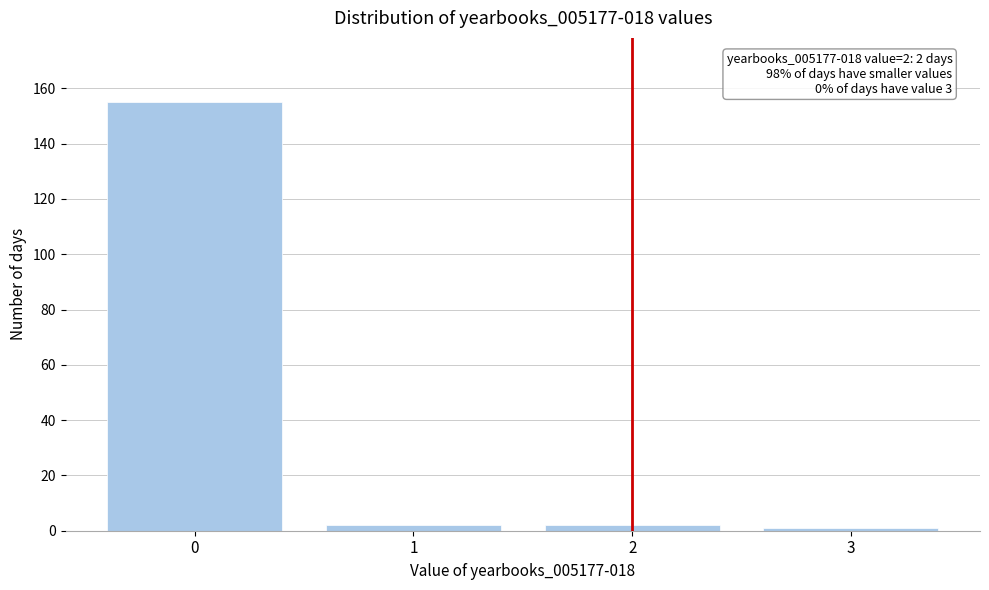

Reading left to right, transcribe all the data shown in this chart.

0=155	1=2	2=2	3=1